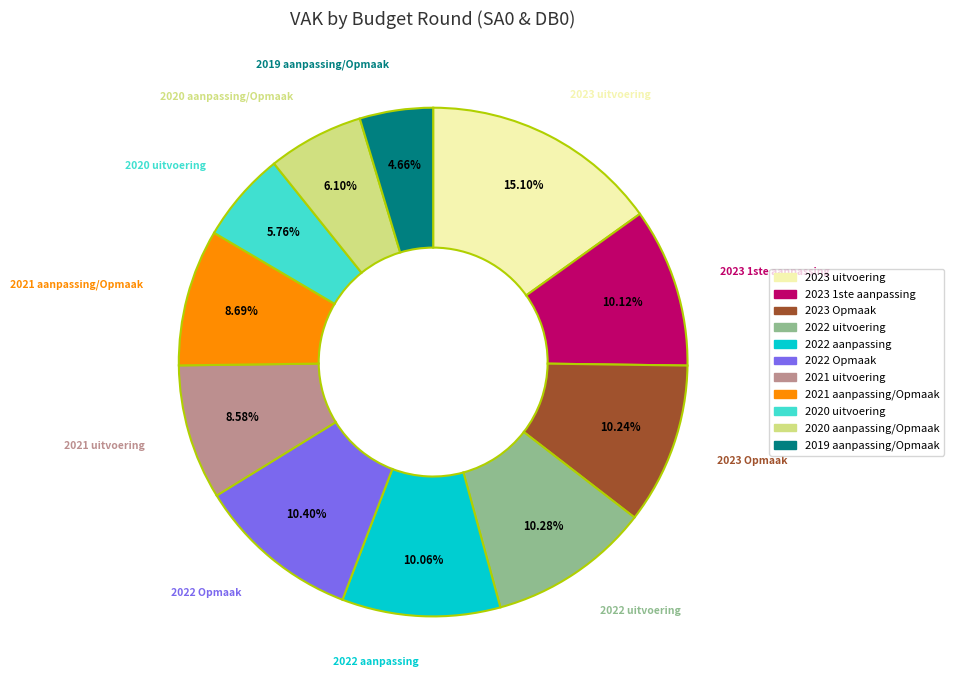

Is 2019 aanpassing/Opmaak the majority of the pie?

No